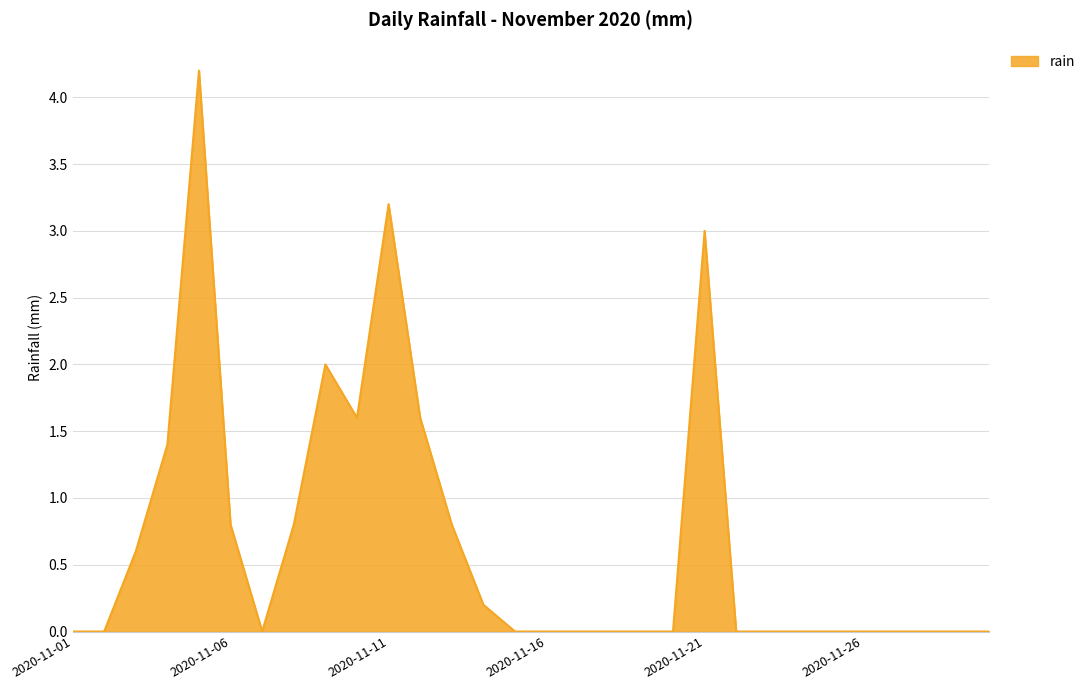

What is the greatest value displayed?

4.2